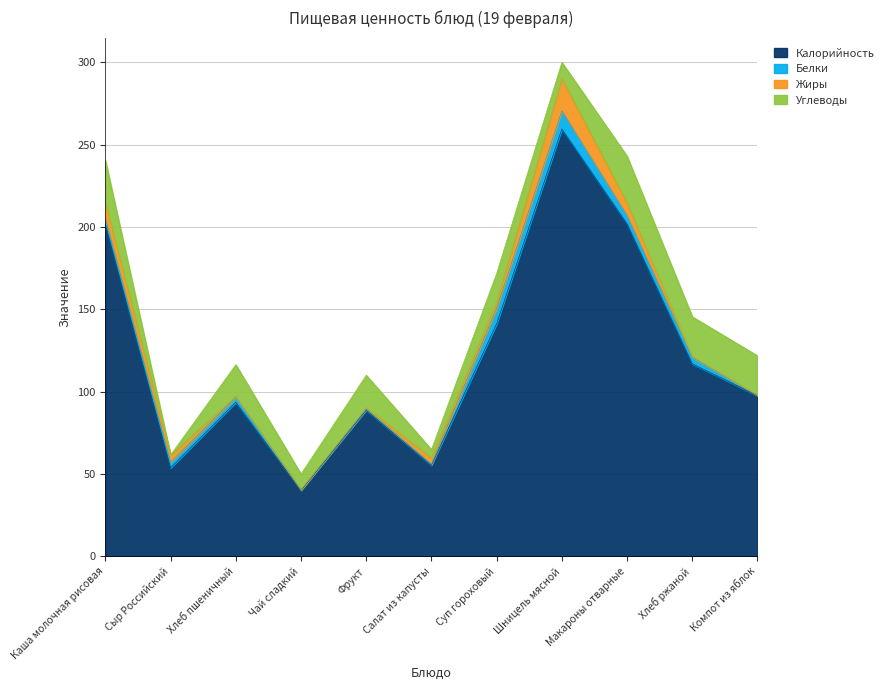

What is the label of the 11th point from the right?

Каша молочная рисовая